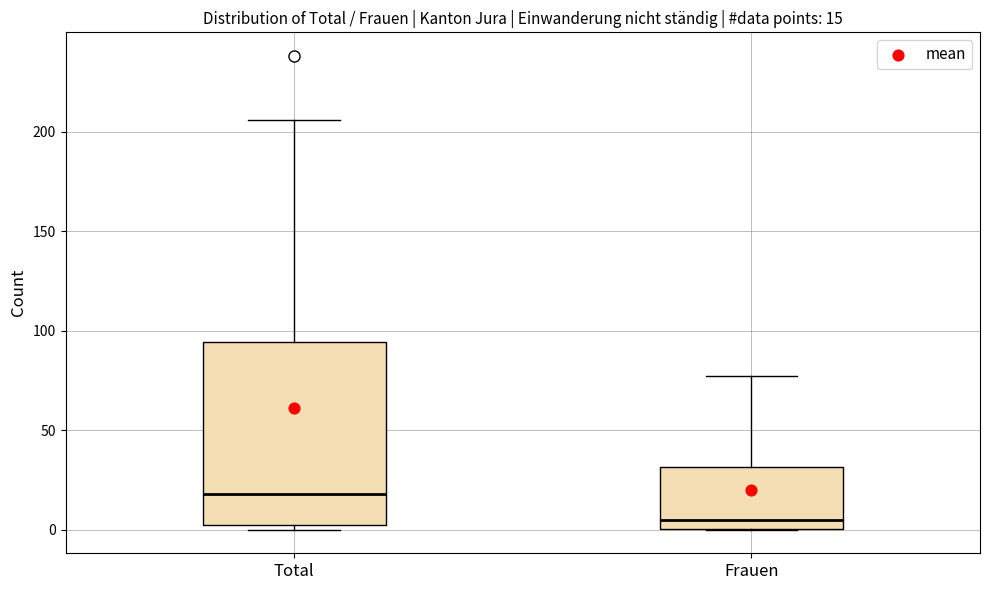

Which box is the tallest, from its lower edge to its upper edge?

Total